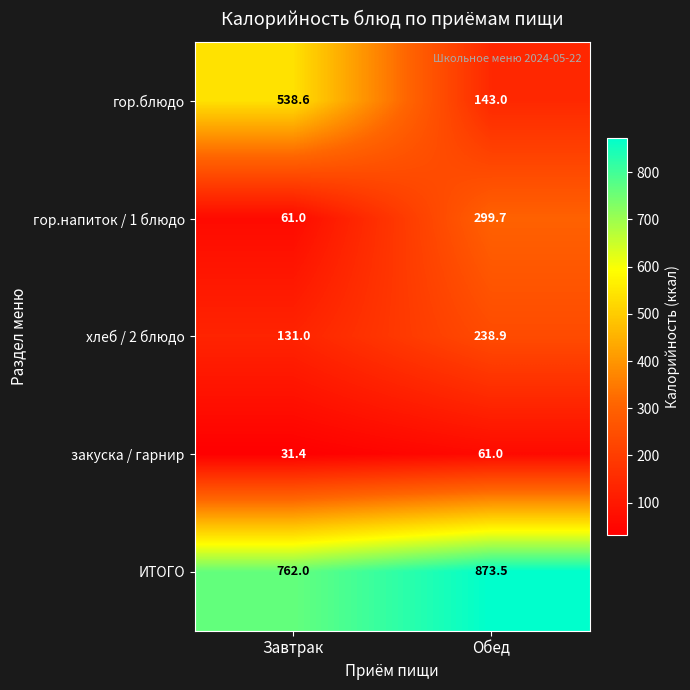

What is the sum of the гор.напиток / 1 блюдо values at Завтрак and Обед?

360.7